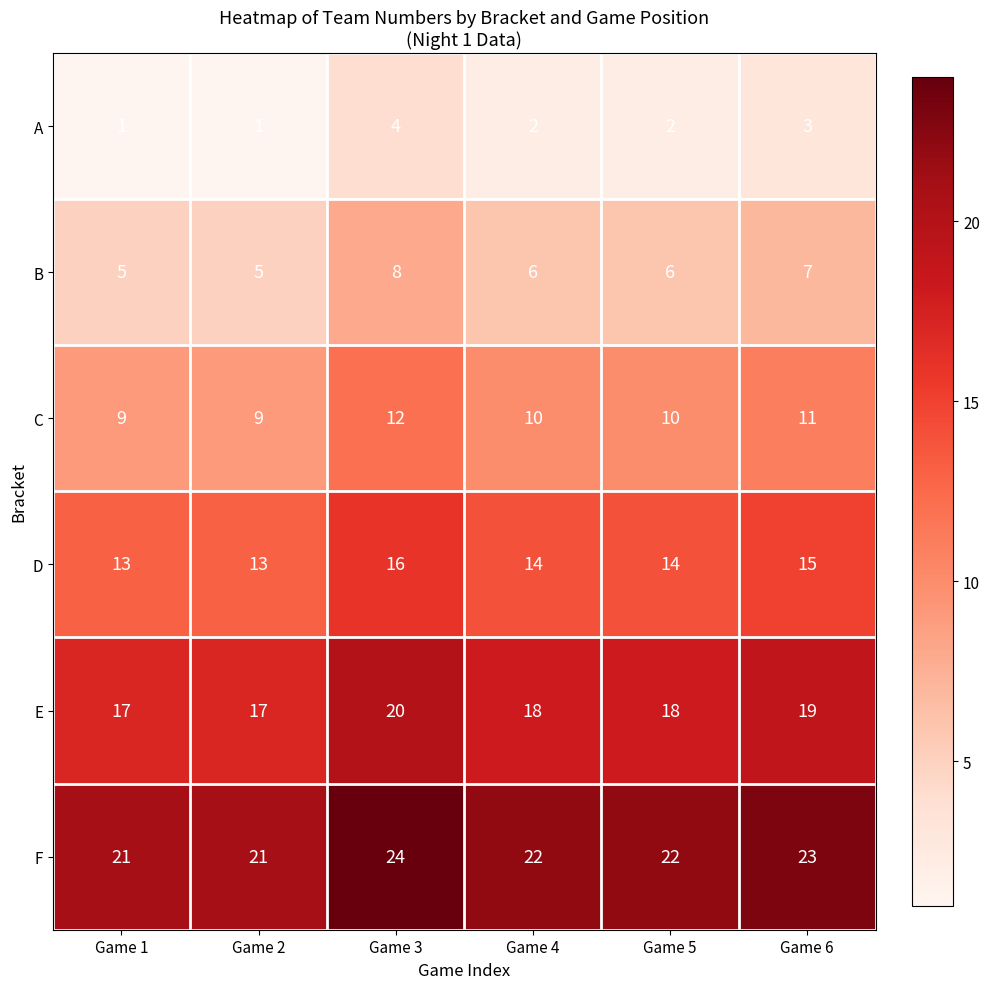

What is the maximum value for F?

24